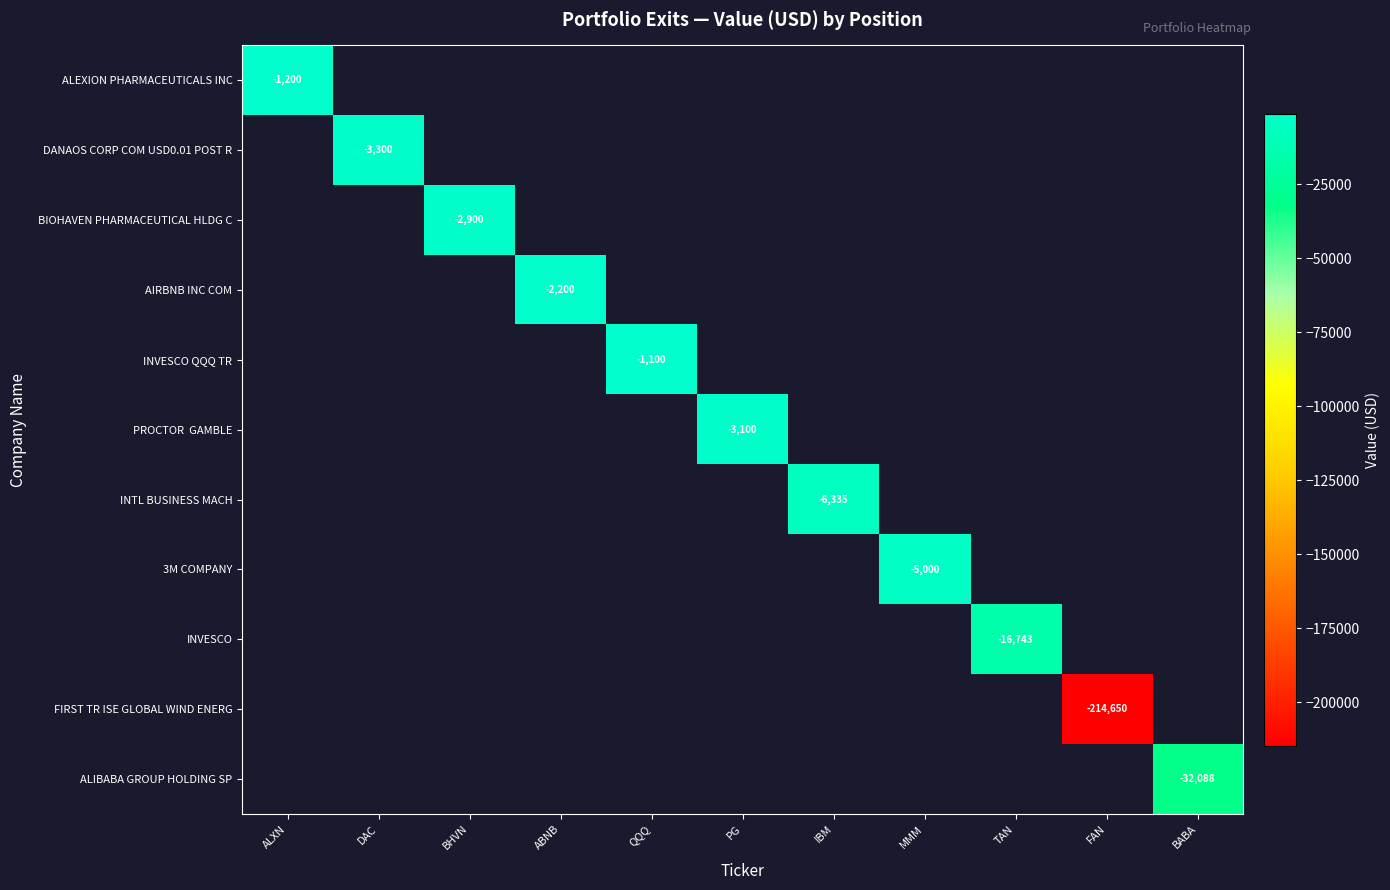

List the series in order of their peak value, lowest first.

ALEXION PHARMACEUTICALS INC, DANAOS CORP COM USD0.01 POST R, BIOHAVEN PHARMACEUTICAL HLDG C, AIRBNB INC COM, INVESCO QQQ TR, PROCTOR GAMBLE, INTL BUSINESS MACH, 3M COMPANY, INVESCO, FIRST TR ISE GLOBAL WIND ENERG, ALIBABA GROUP HOLDING SP